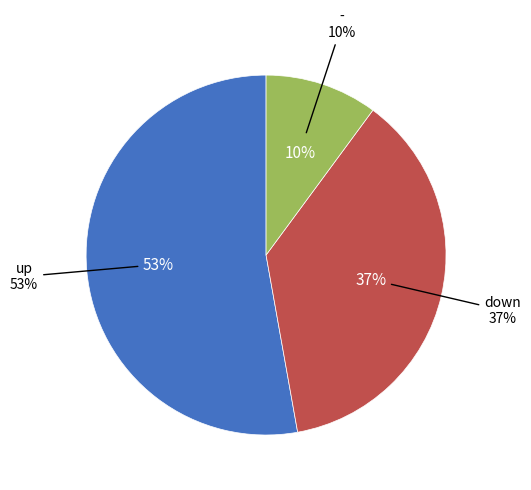

How many slices are in this pie chart?

3